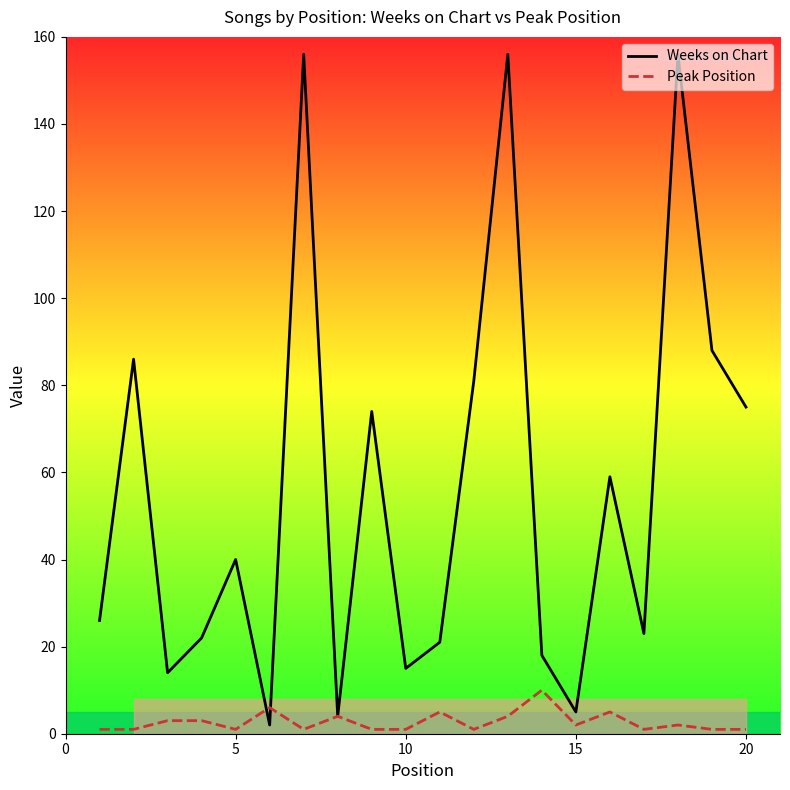

What is the greatest value displayed?

156